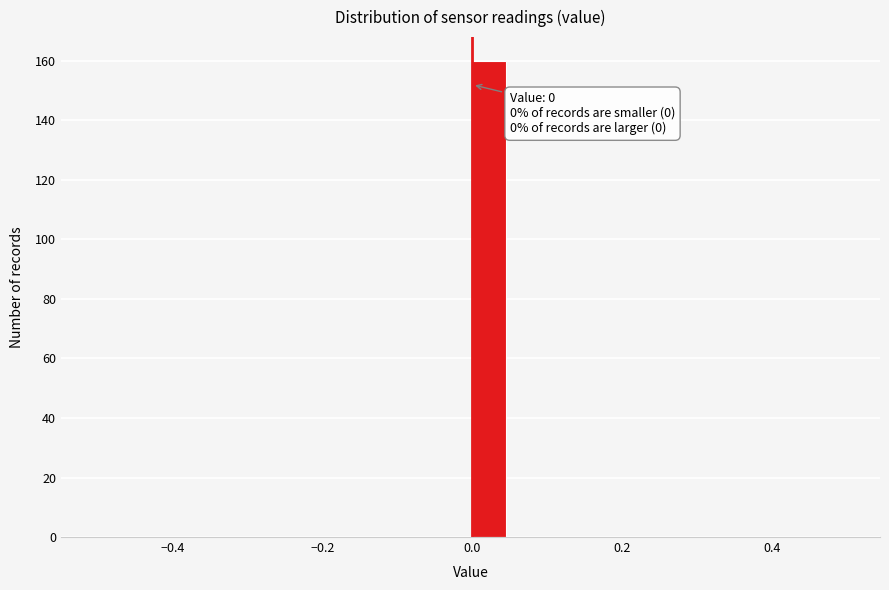

Around what value on the x-axis is the tallest bar? Give the approximate position of its centre, as read against the axis.

0.02